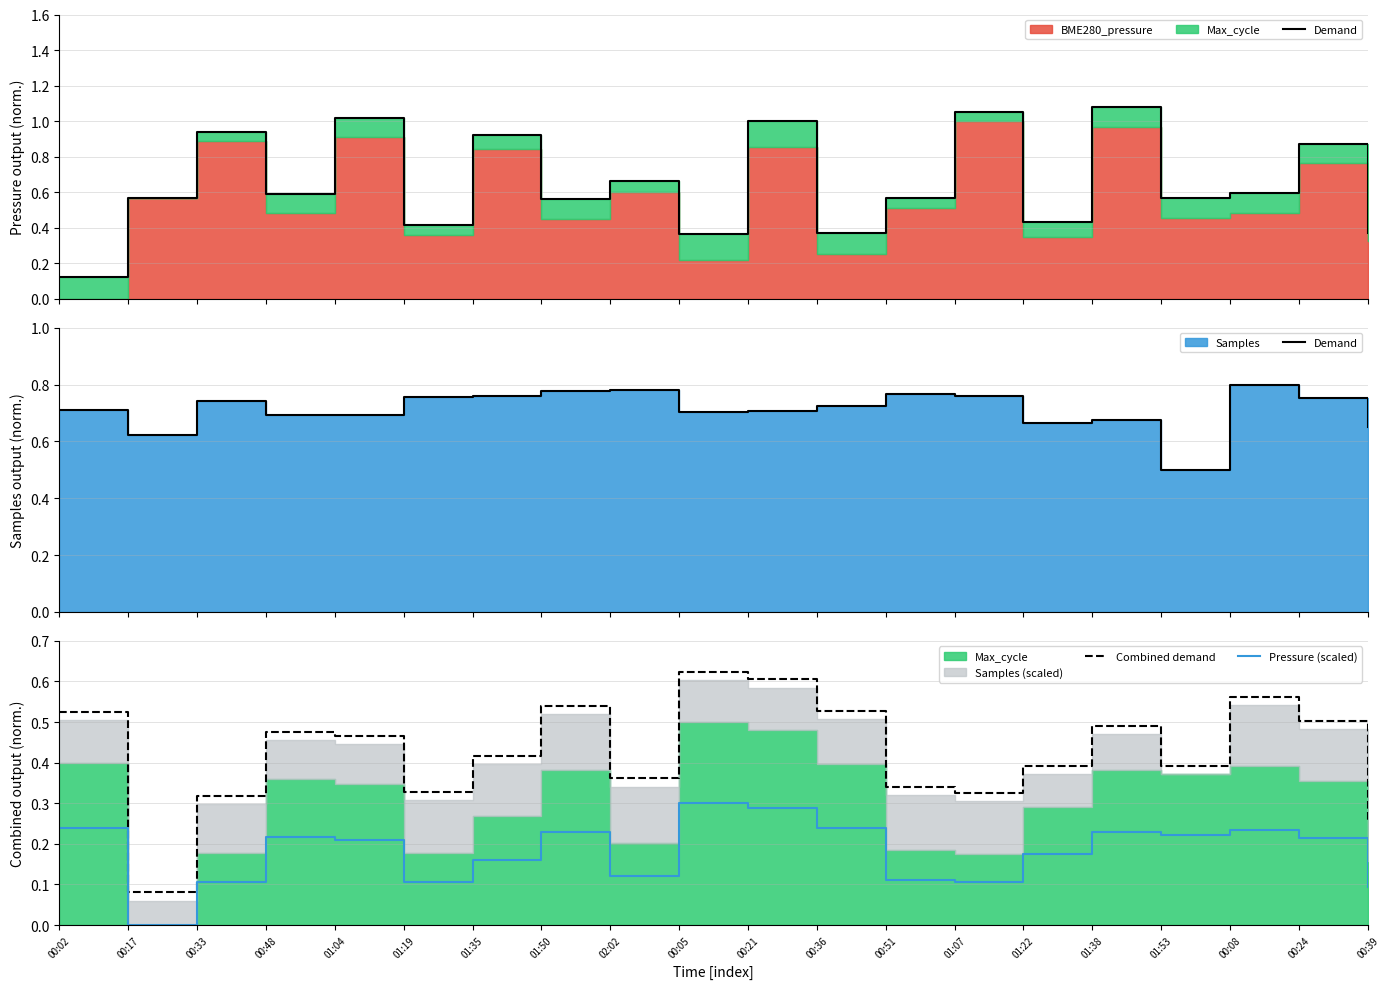

Is the value of Pressure (scaled) at 00:24 greater than the value of Combined demand at 00:17?

Yes